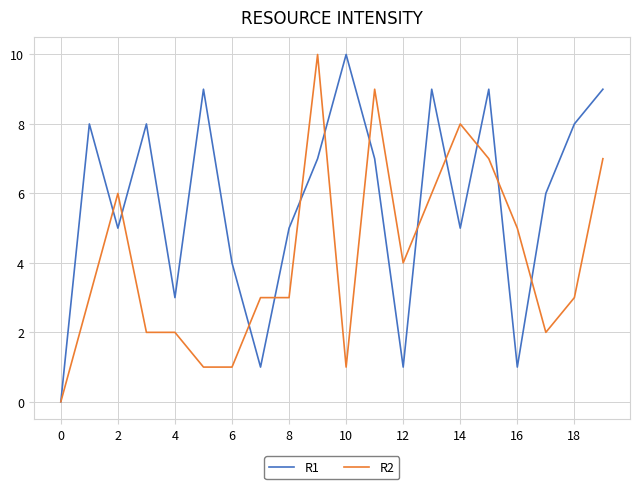

What is the greatest value displayed?

10